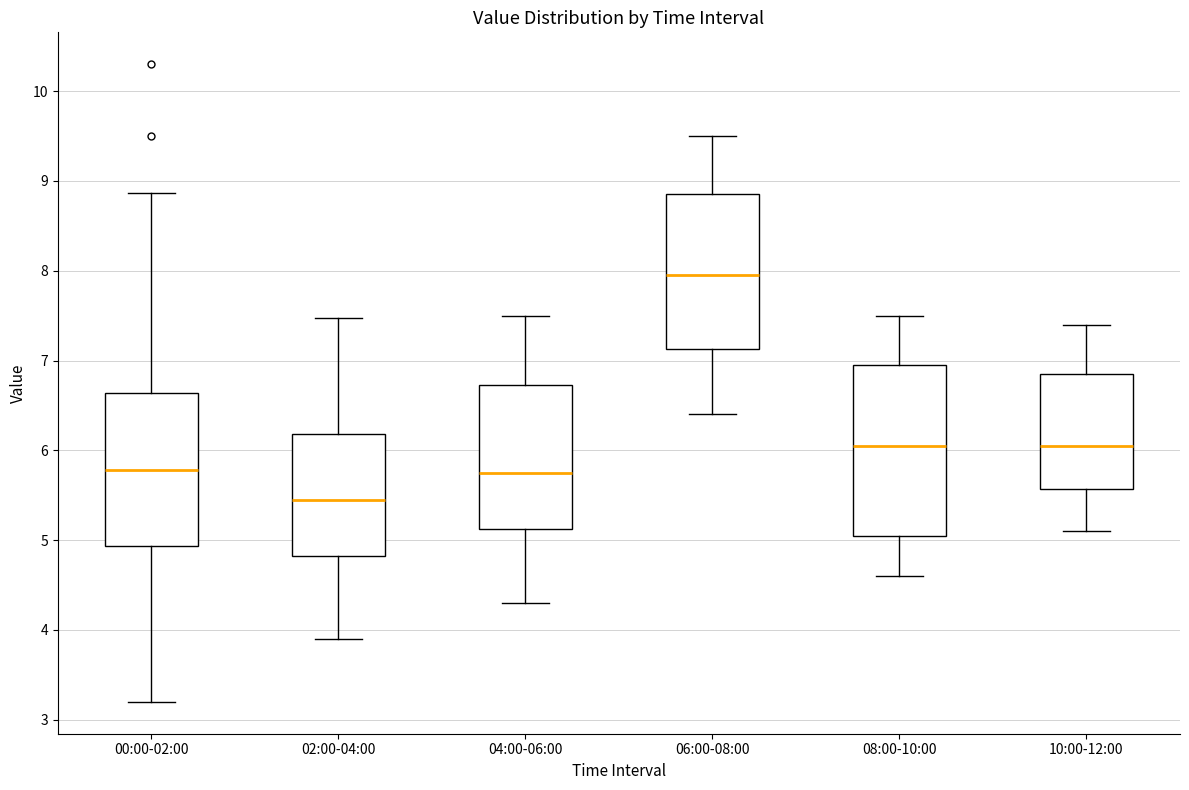

Reading left to right, transcribe this box plot: for each box, give where its median line is, the range the box spans, and where its two whiskers end, as read against the y-axis. The values are not printed on the chart, so give them approximately, as read against the axis.

00:00-02:00: median 5.8, box 4.9 to 6.6, whiskers 3.2 to 8.9
02:00-04:00: median 5.5, box 4.8 to 6.2, whiskers 3.9 to 7.5
04:00-06:00: median 5.8, box 5.1 to 6.7, whiskers 4.3 to 7.5
06:00-08:00: median 8.0, box 7.1 to 8.9, whiskers 6.4 to 9.5
08:00-10:00: median 6.1, box 5.1 to 7.0, whiskers 4.6 to 7.5
10:00-12:00: median 6.1, box 5.6 to 6.9, whiskers 5.1 to 7.4